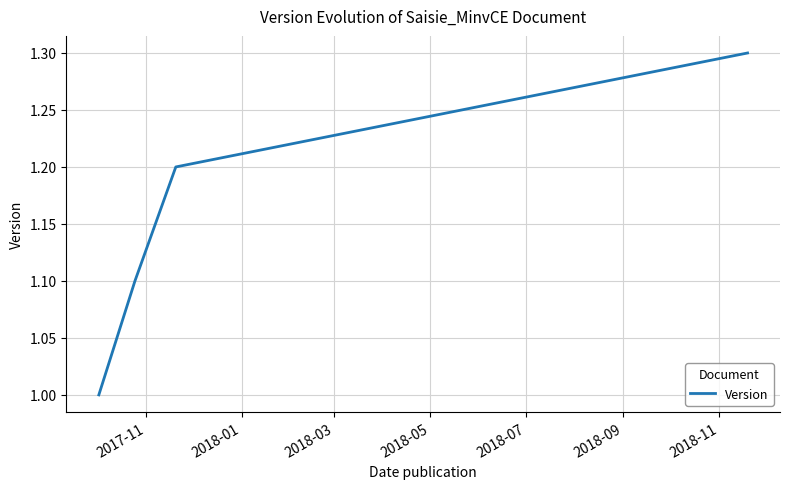

What is the sum of all values?

4.6